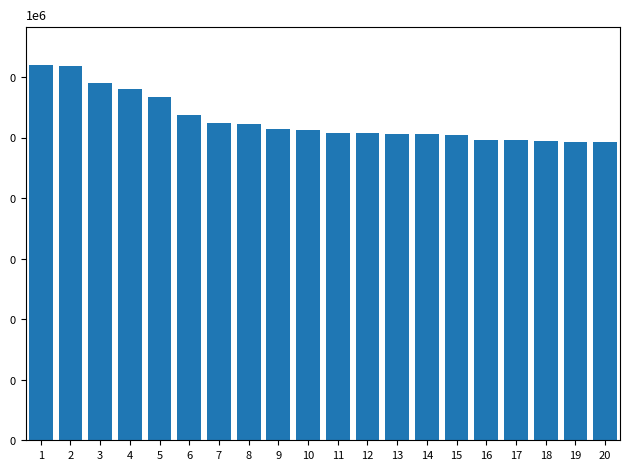

What is the value of the 11th bar from the left?

1016